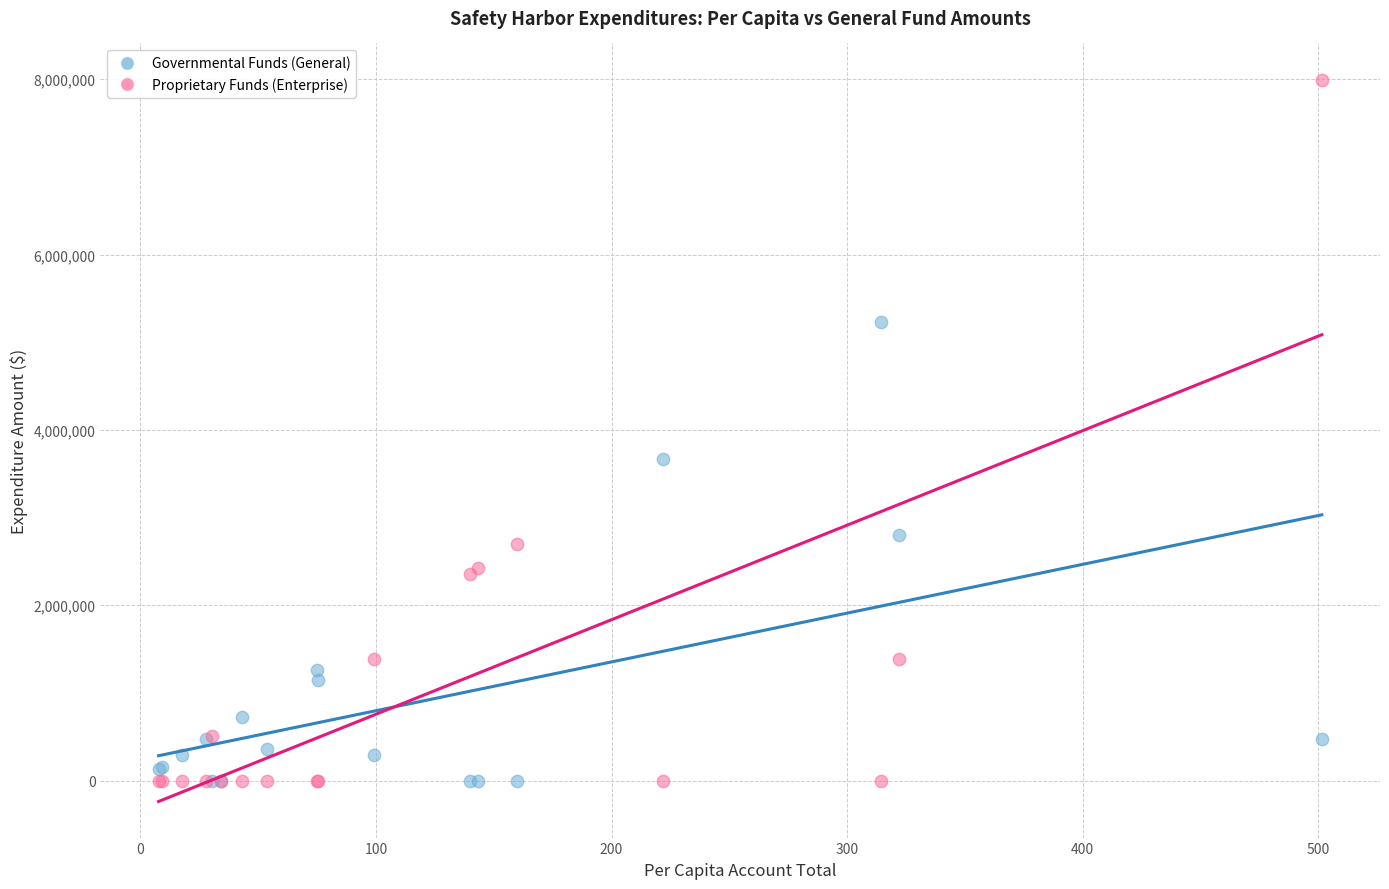

Which series has the widest spread of Y values?

Proprietary Funds (Enterprise)